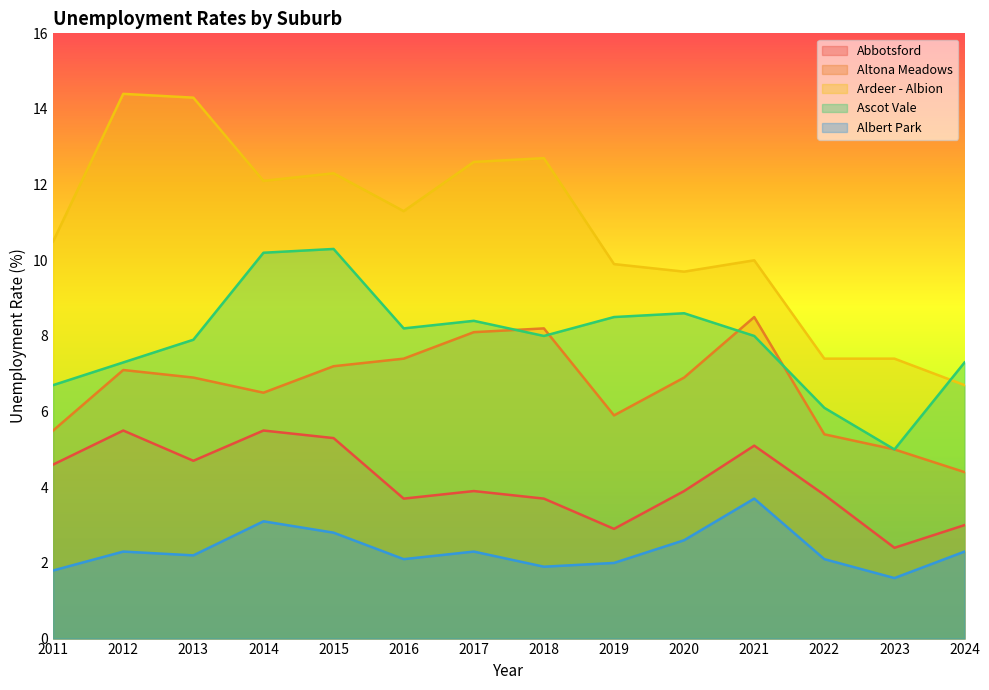

How many lines are shown in the chart?

5